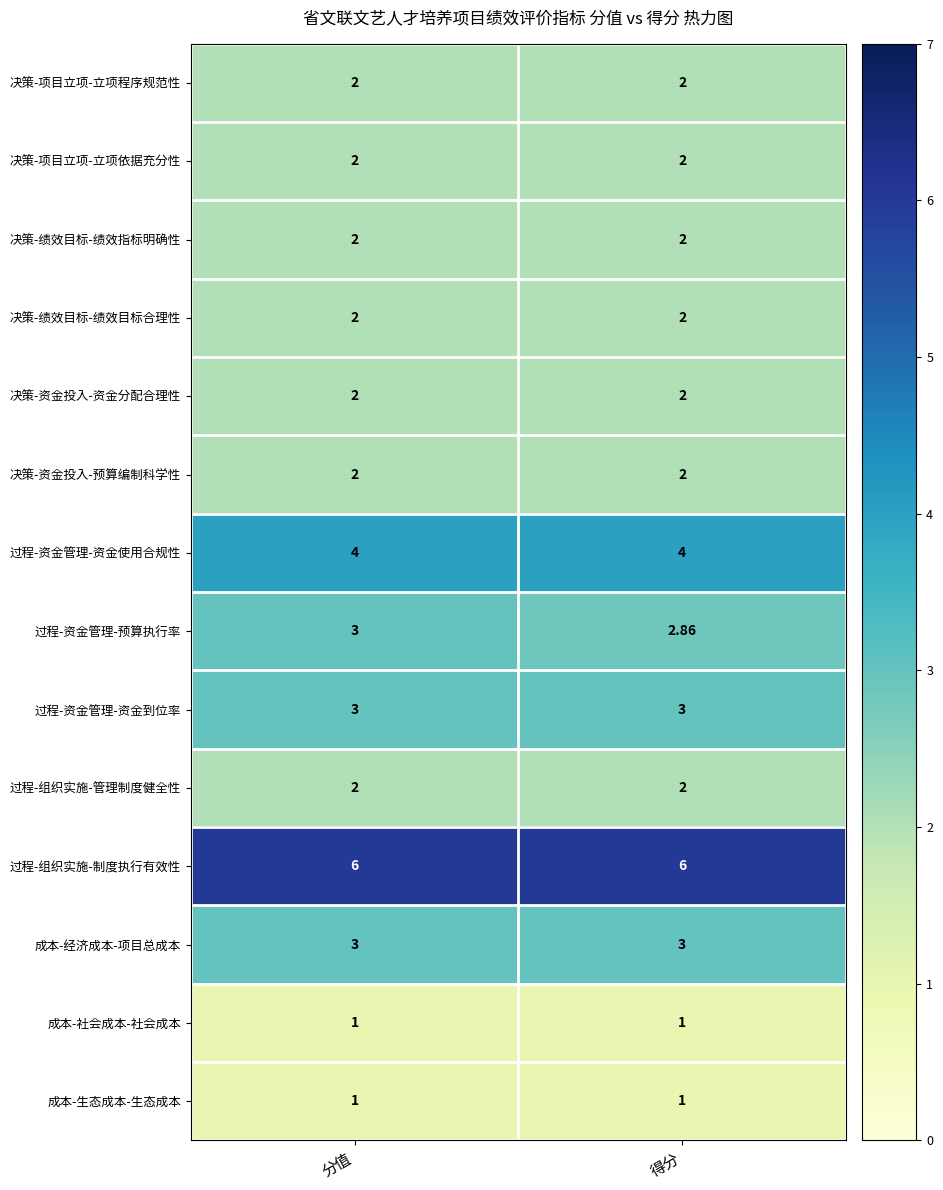

Which series has the largest total across all categories?

过程-组织实施-制度执行有效性